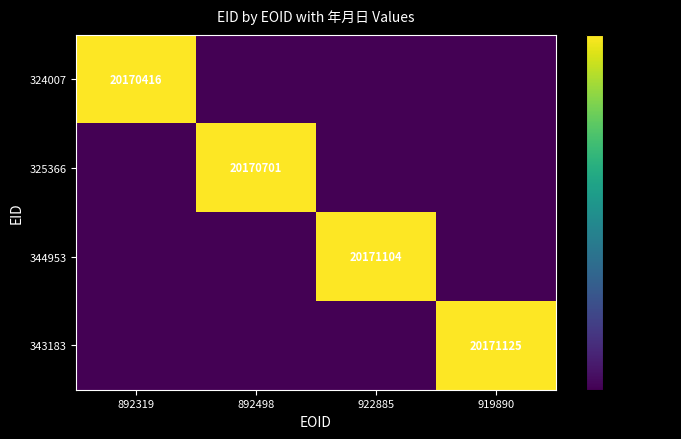

Is it true that 344953 equals 32589165 at 922885?

False